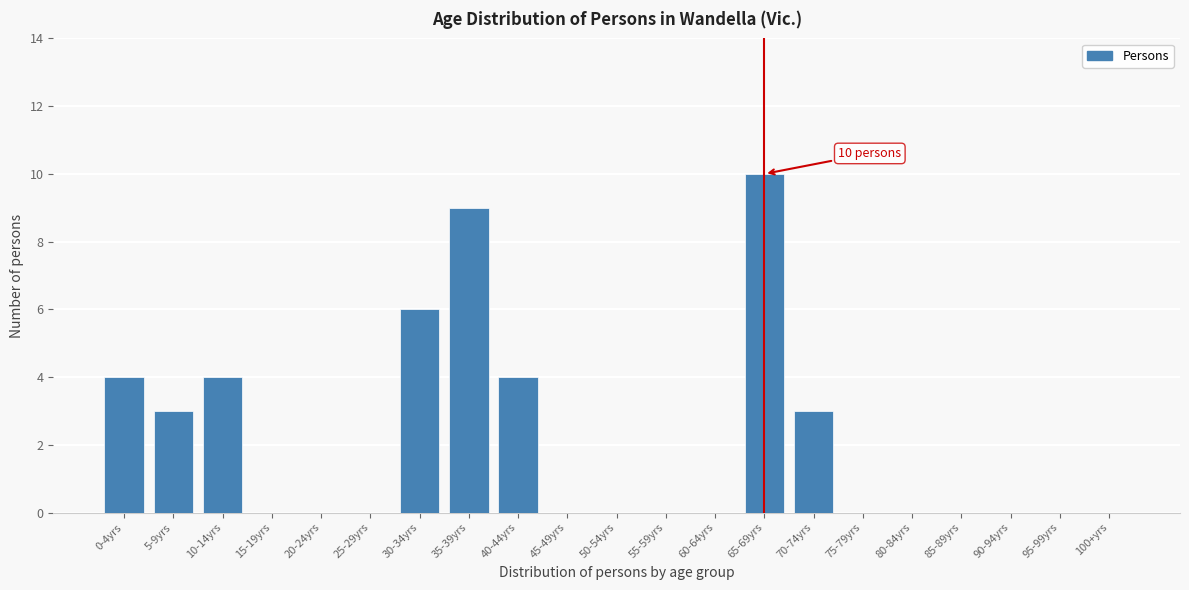

Reading left to right, extract all data points from this chart.

0-4yrs=4	5-9yrs=3	10-14yrs=4	15-19yrs=0	20-24yrs=0	25-29yrs=0	30-34yrs=6	35-39yrs=9	40-44yrs=4	45-49yrs=0	50-54yrs=0	55-59yrs=0	60-64yrs=0	65-69yrs=10	70-74yrs=3	75-79yrs=0	80-84yrs=0	85-89yrs=0	90-94yrs=0	95-99yrs=0	100+yrs=0